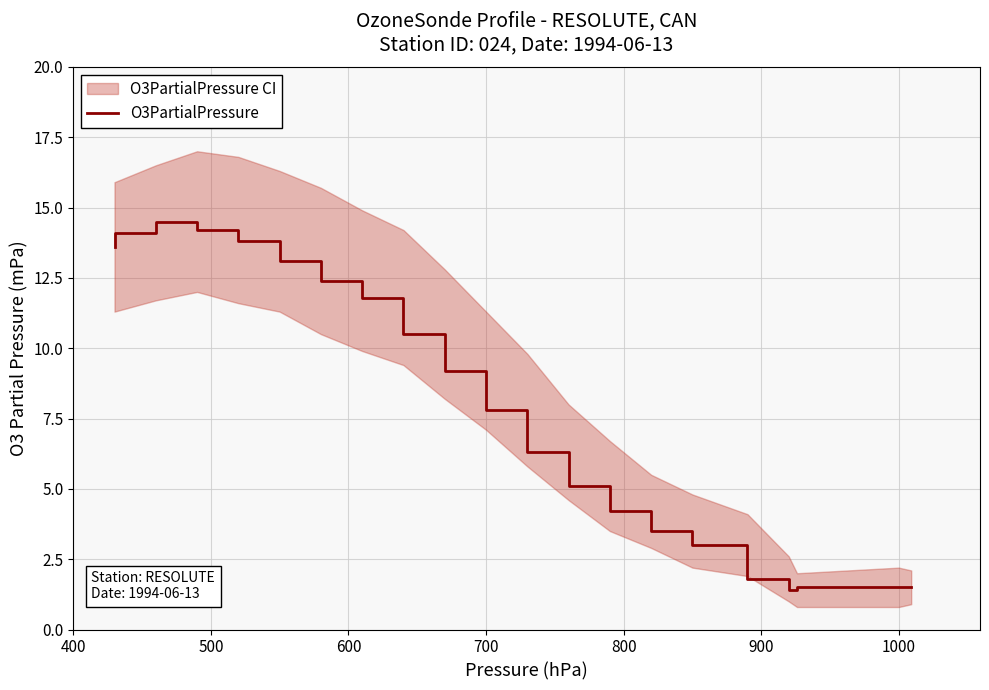

What is the minimum value shown in the chart?

1.4